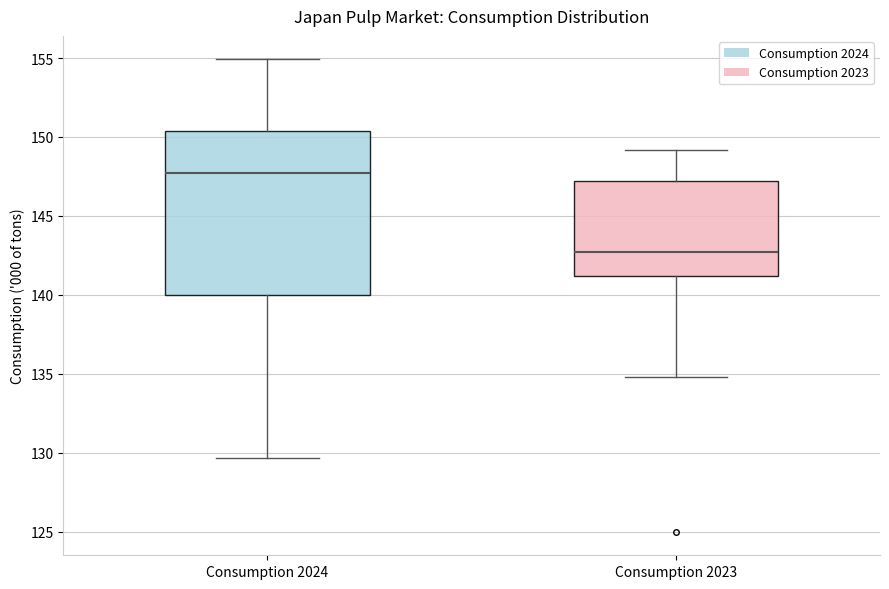

Where is the lower edge of the box for Consumption 2024 on the y-axis? The values are not printed on the chart, so give them approximately, as read against the axis.

140.0